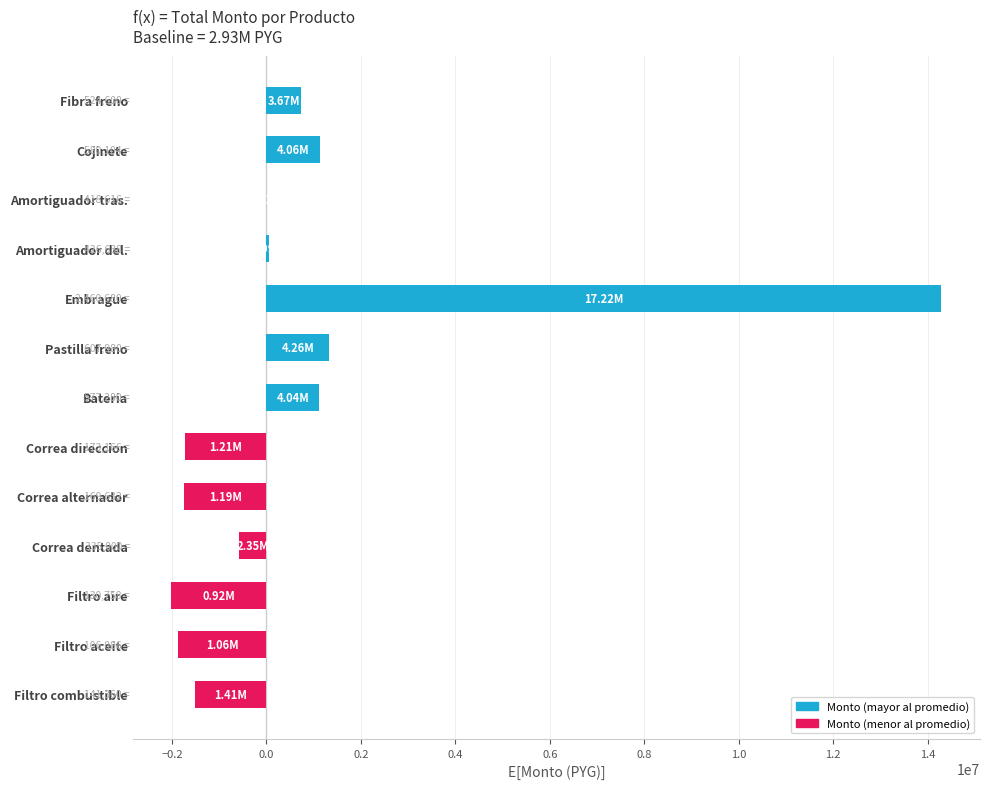

What is the sum of all values?

9211582